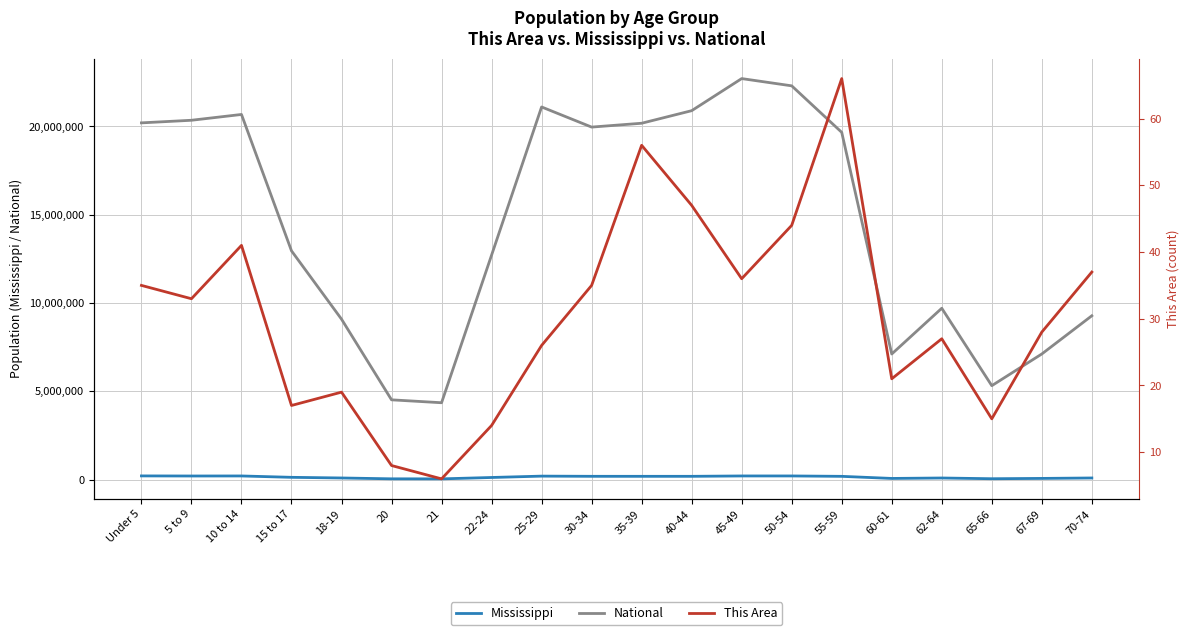

Does the chart display data point markers on the line(s)?

No